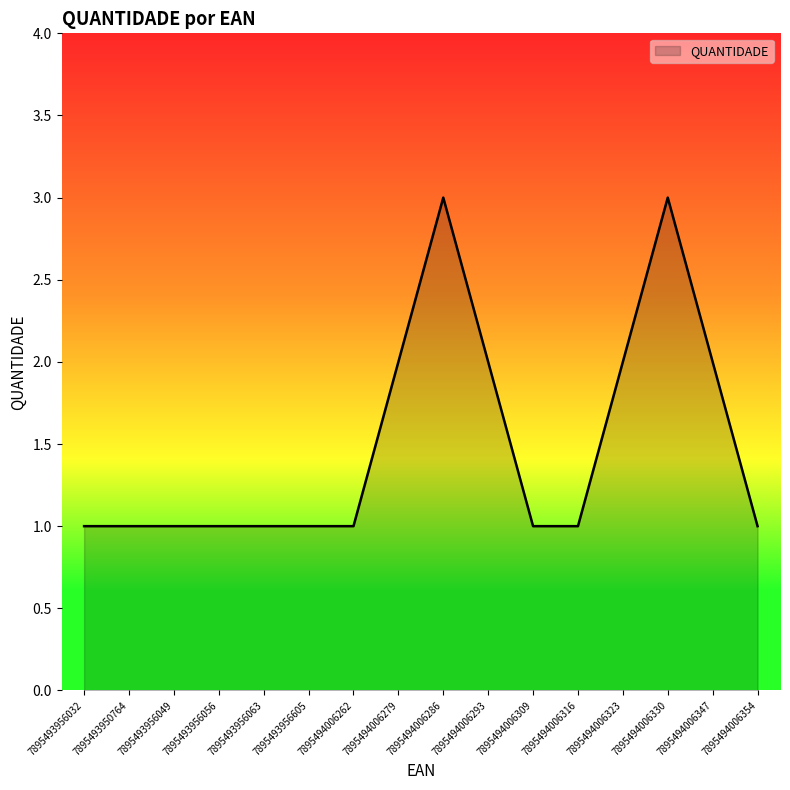

The chart shows a value of 1 at 7895493956605. True or false?

True